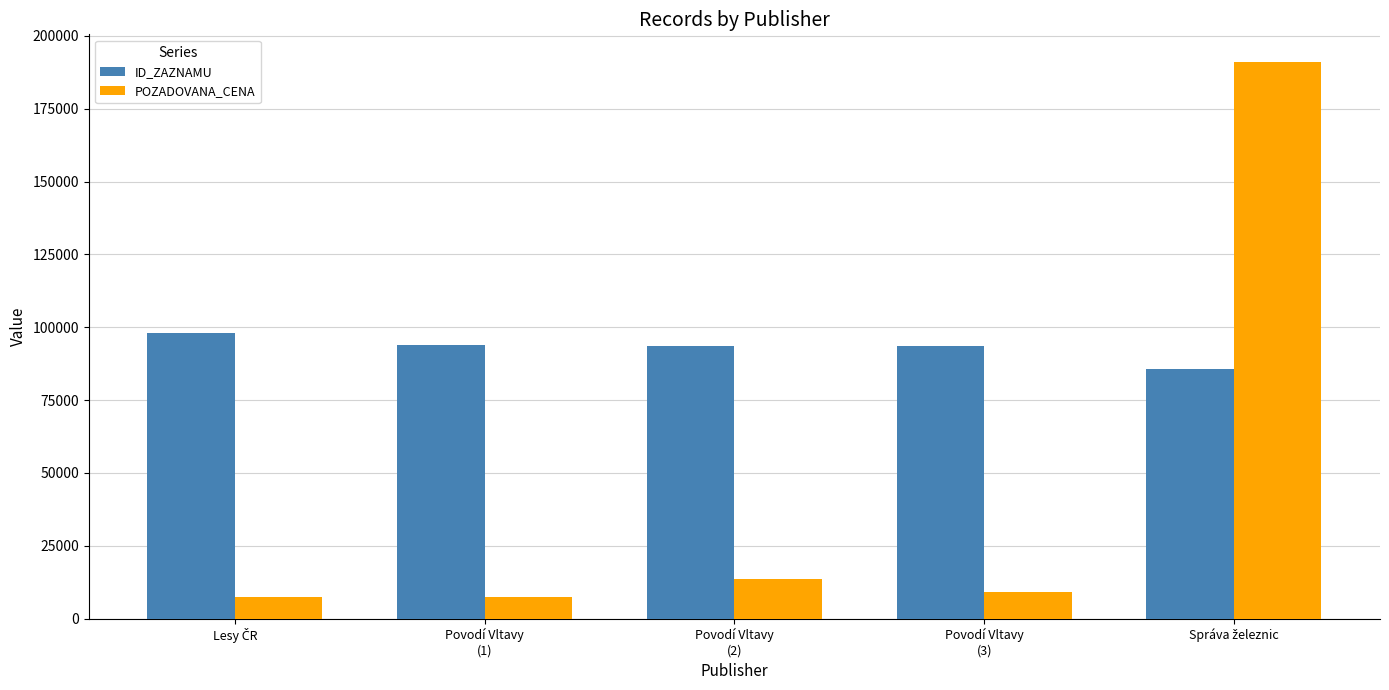

Where is ID_ZAZNAMU nearest to the value 91823?

Povodí Vltavy
(3)